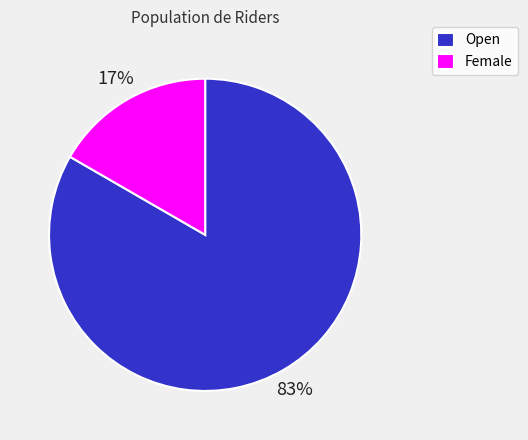

To the nearest percent, what is the average slice percentage?

50%